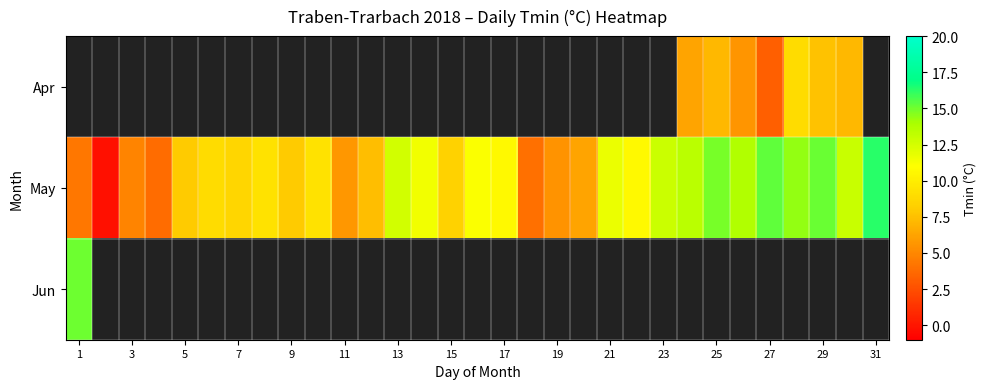

List the series in order of their overall mean, lowest first.

Apr, May, Jun